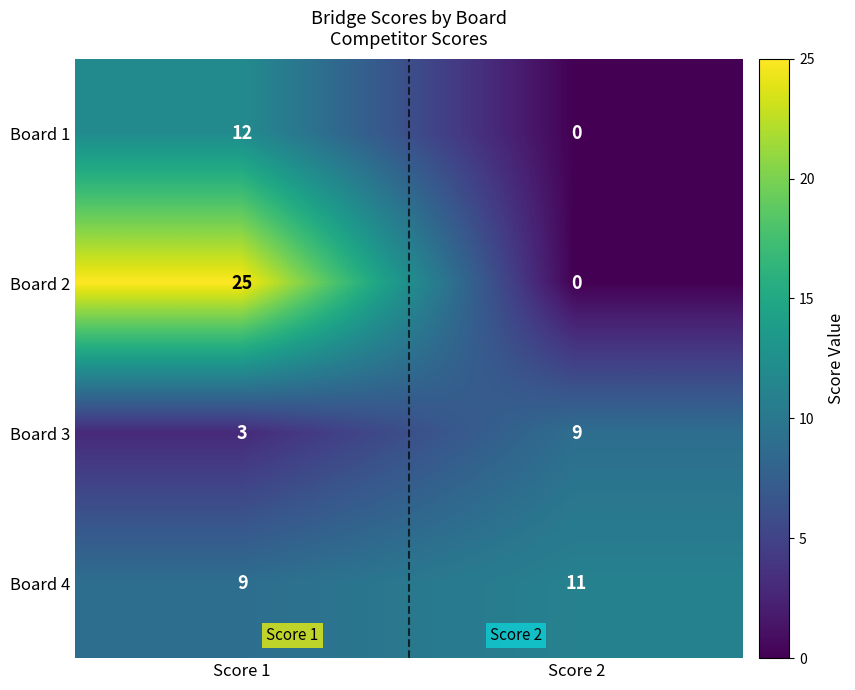

How many categories are shown in the chart?

2